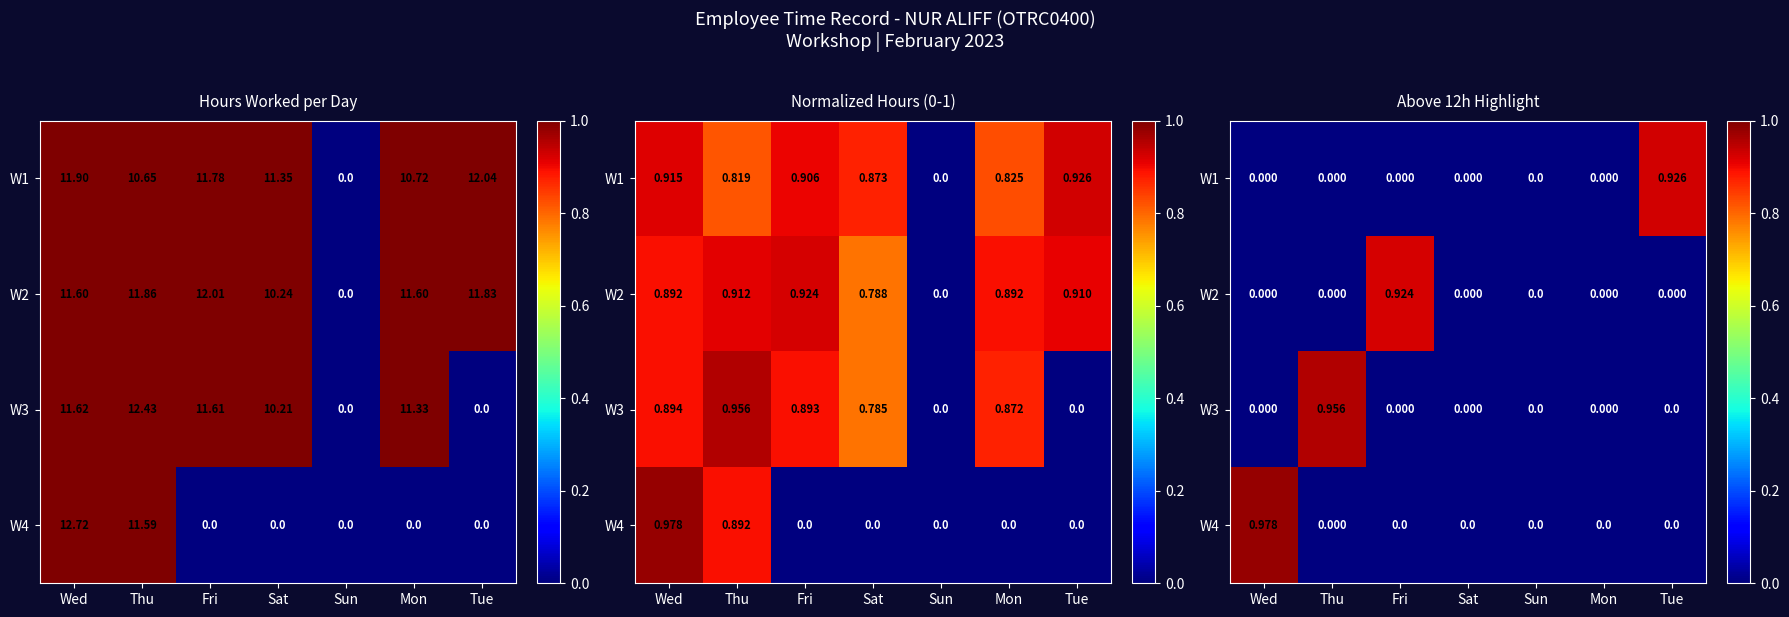

Which has a higher value, Sat or Sun?

Sat